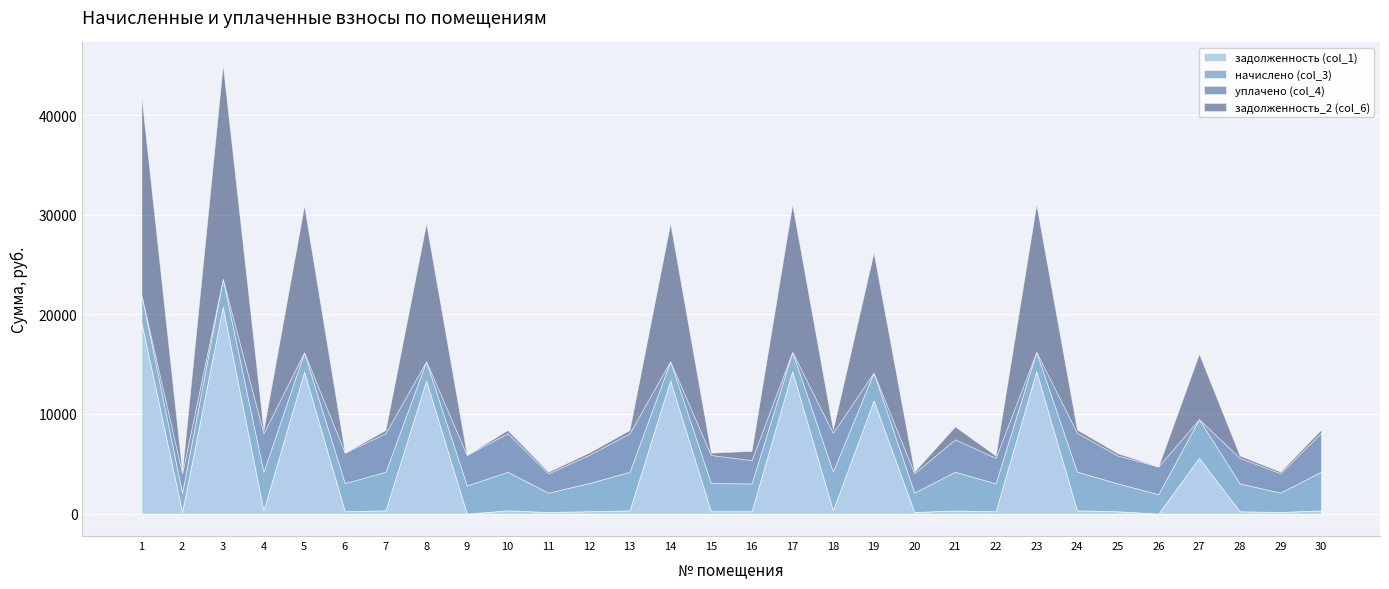

What is the value of the начислено (col_3) point at the 18th from the left?

3892.3